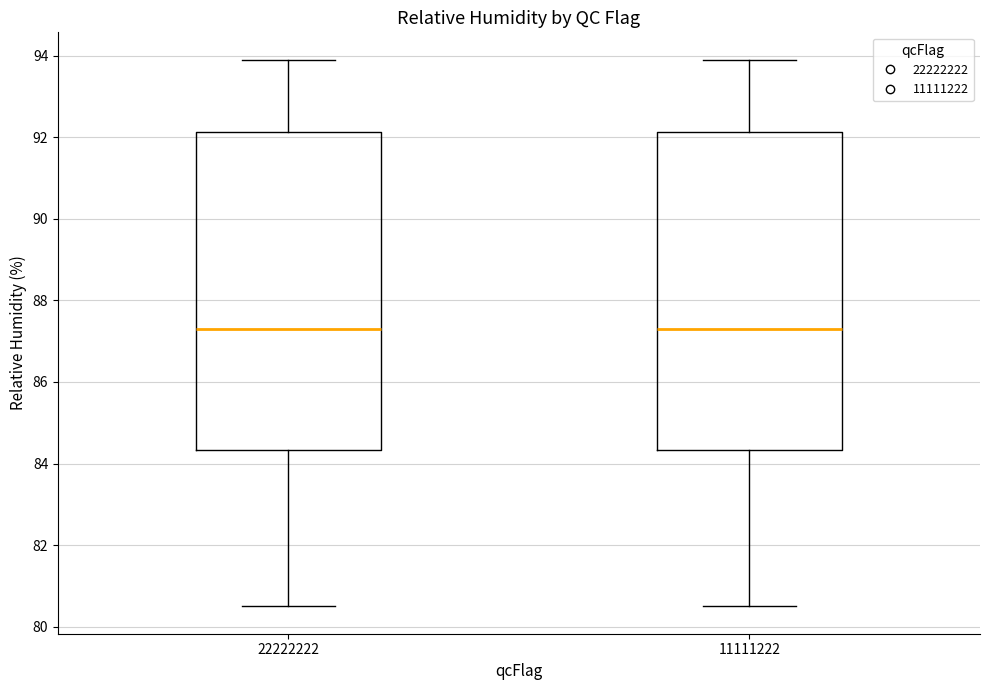

Where is the lower edge of the box at x = 11111222 on the y-axis? The values are not printed on the chart, so give them approximately, as read against the axis.

84.4